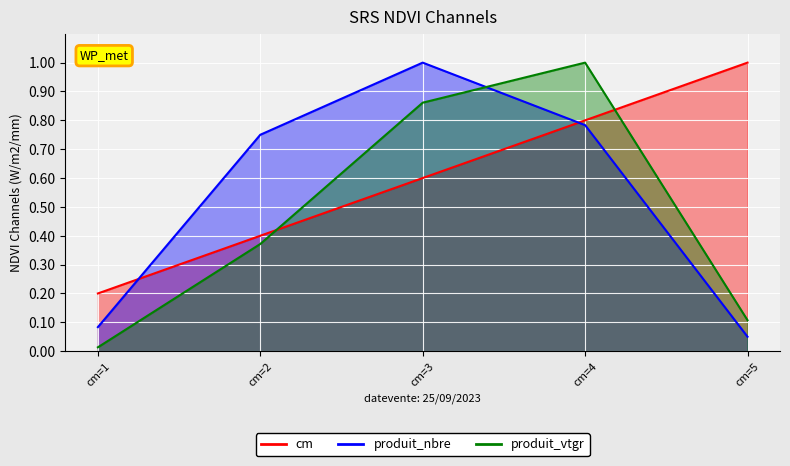

What is the sum of all cm values?

3.0